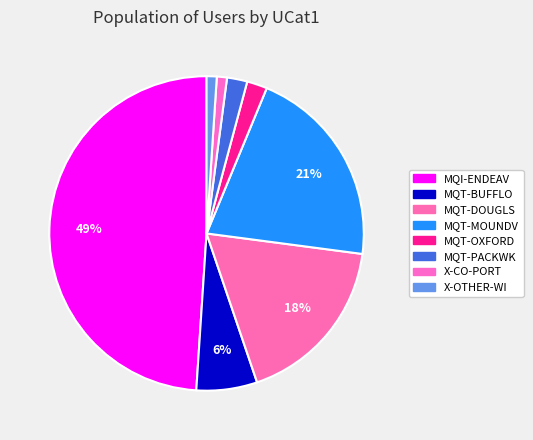

Does MQT-DOUGLS account for over 50% of the chart?

No